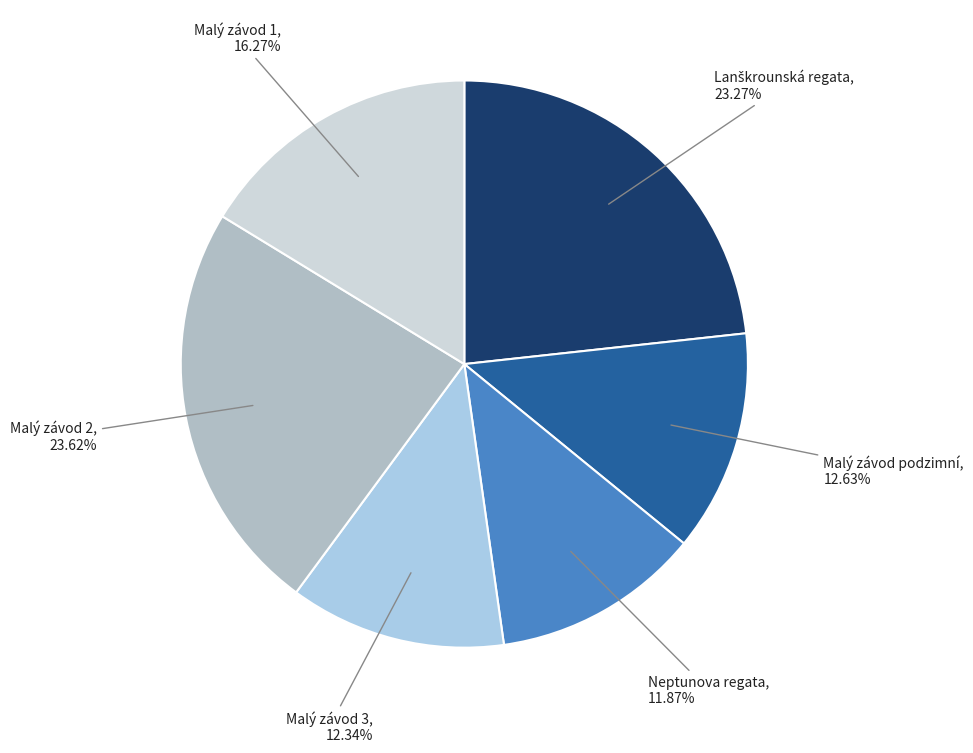

Approximately how many times larger is the value at Malý závod podzimní compared to Malý závod 1?

0.8